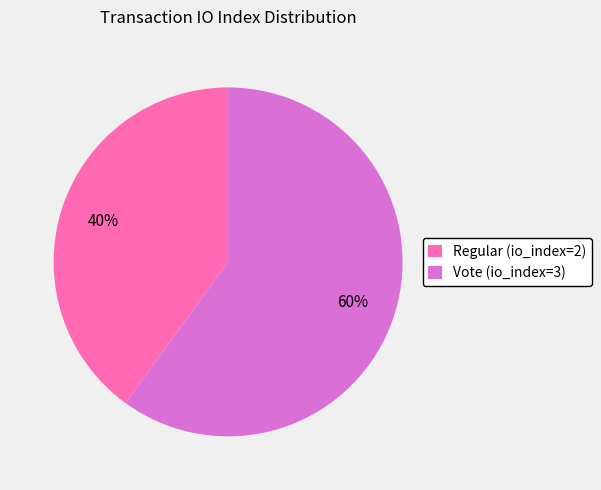

Approximately how many times larger is the value at Vote (io_index=3) compared to Regular (io_index=2)?

1.5